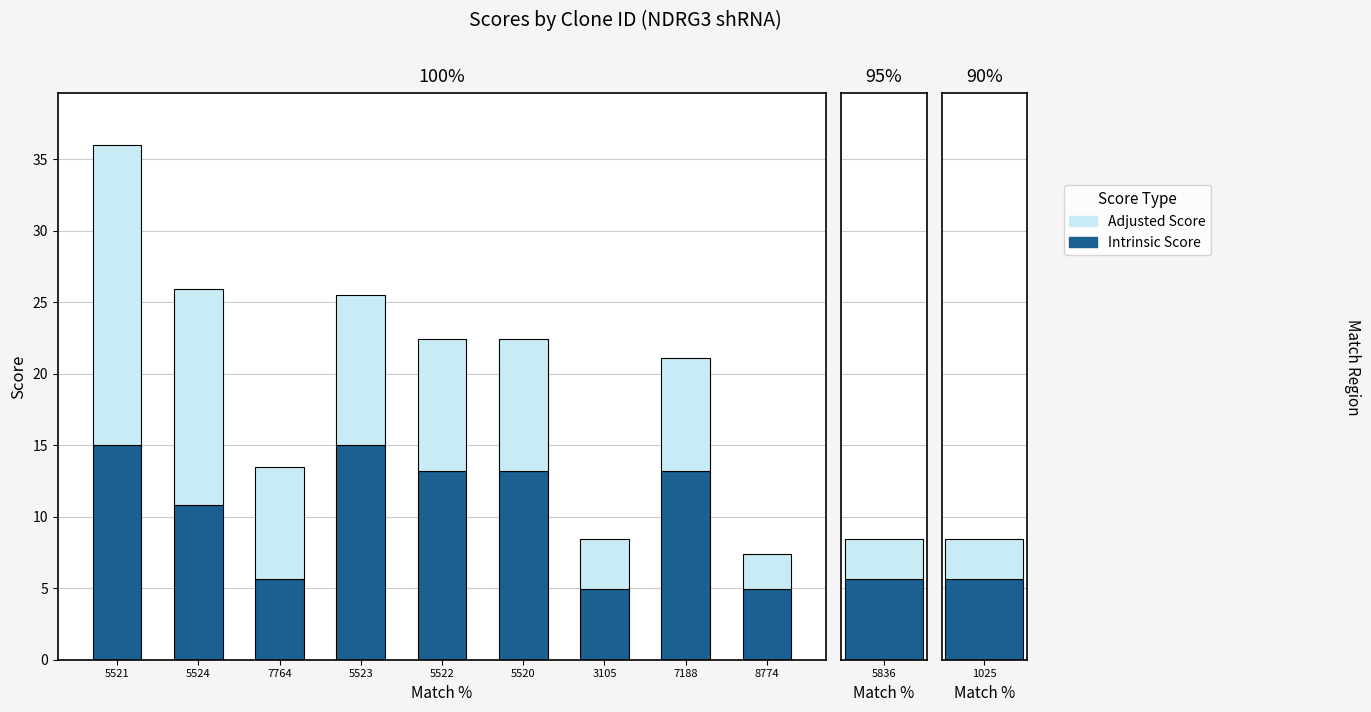

What is the spread (max minus min) of values at 8774?

2.5